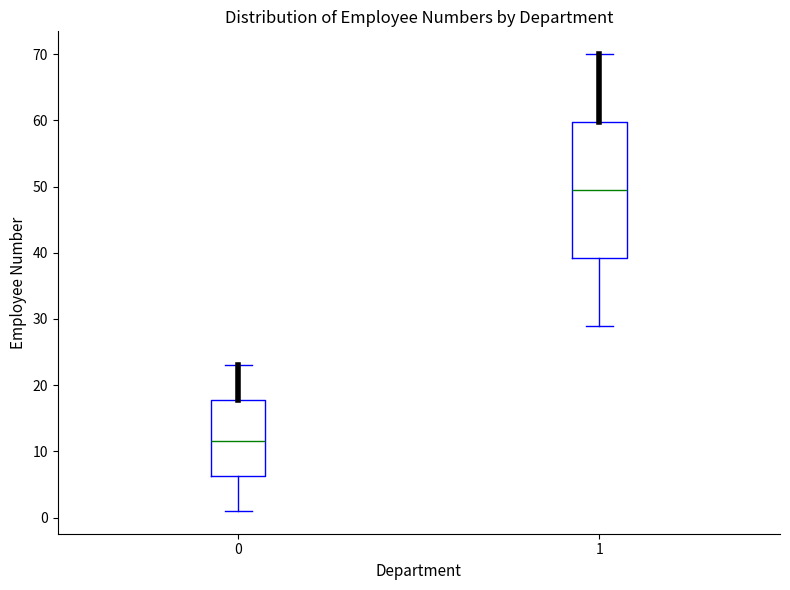

Which box is the tallest, from its lower edge to its upper edge?

1